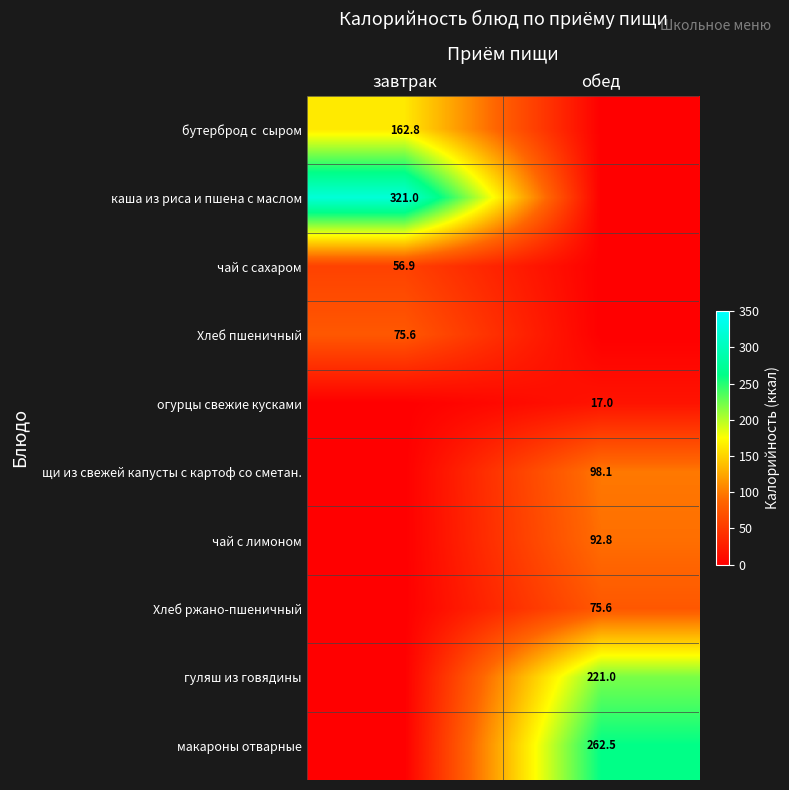

The value of Хлеб ржано-пшеничный at обед is 75.6. True or false?

True